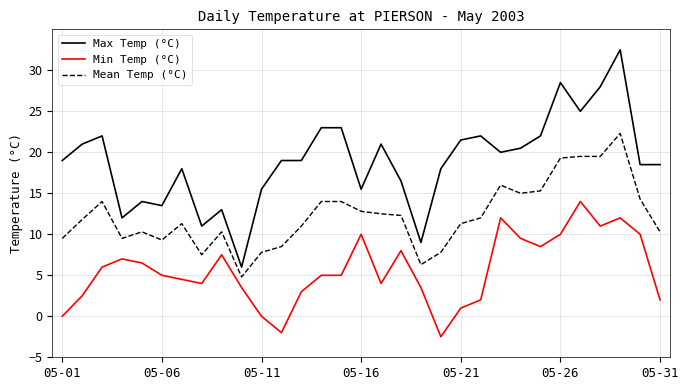

Which series has the largest total across all categories?

Max Temp (°C)